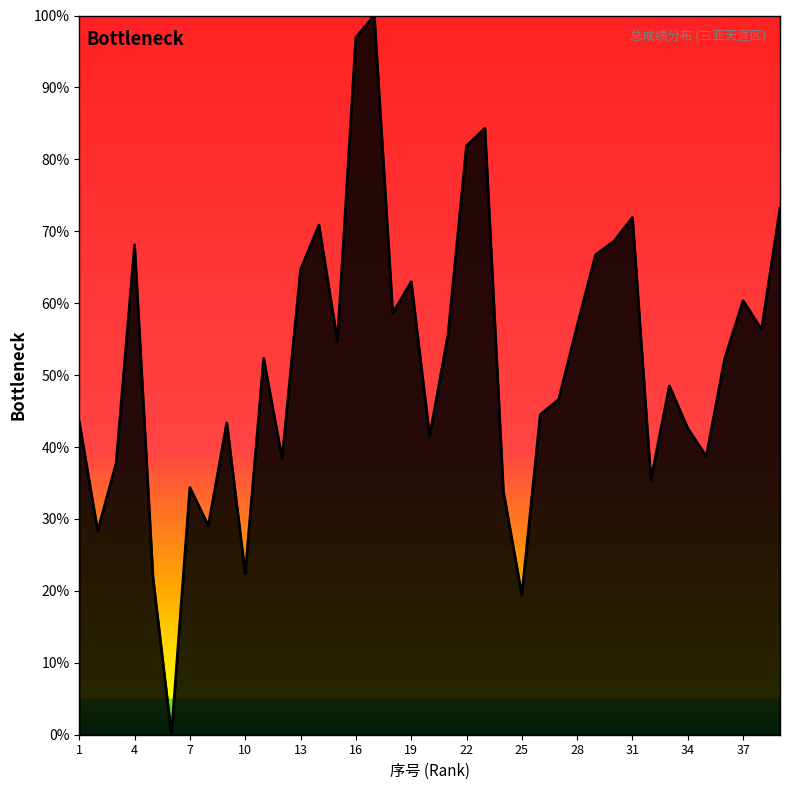

What is the difference between the second highest and minimum values?

96.9